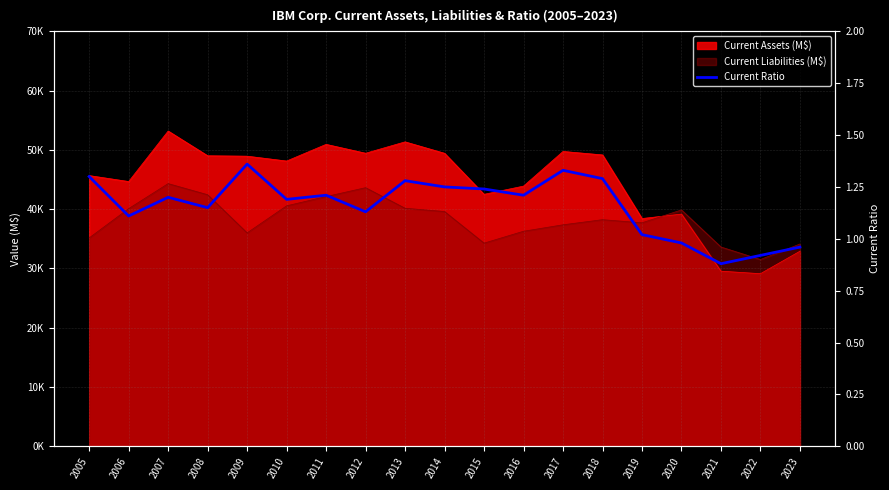

What is the average value?

1.2